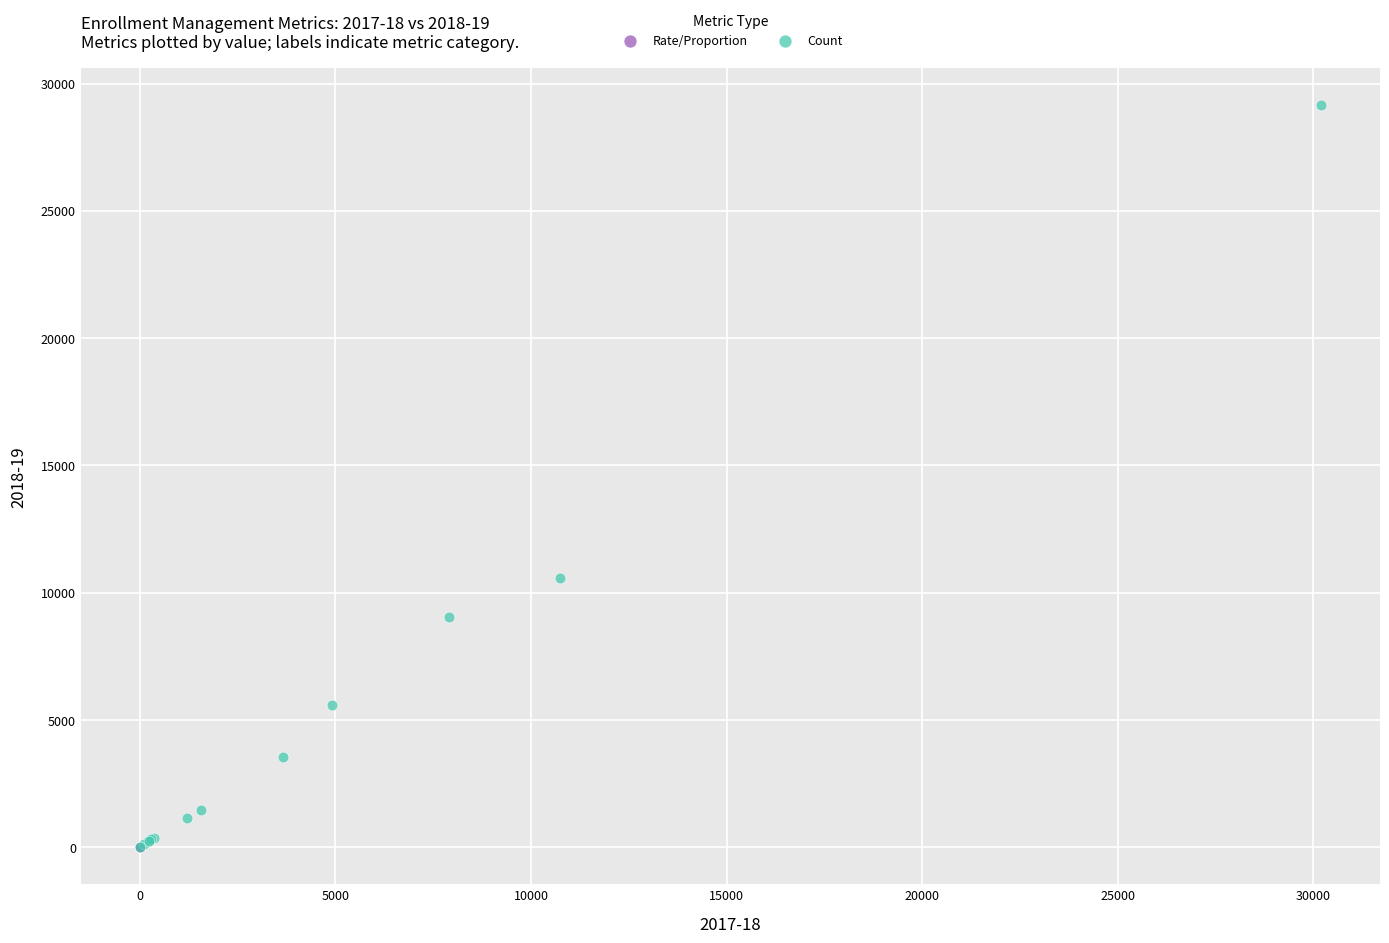

Which series contains the highest Y value?

Count